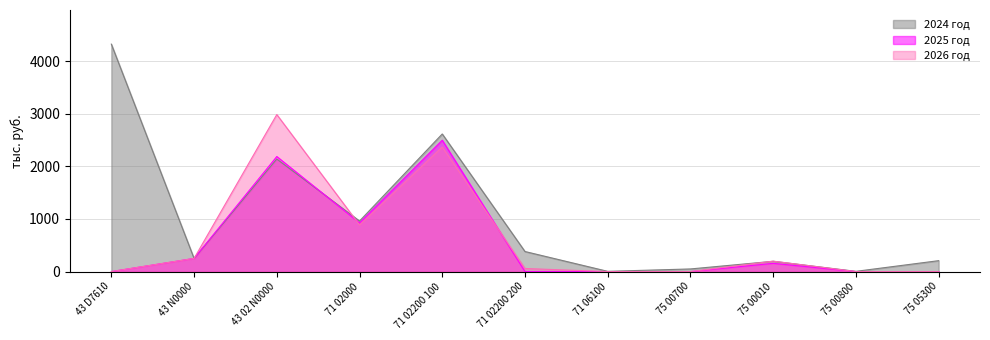

Does the chart have visible grid lines?

Yes